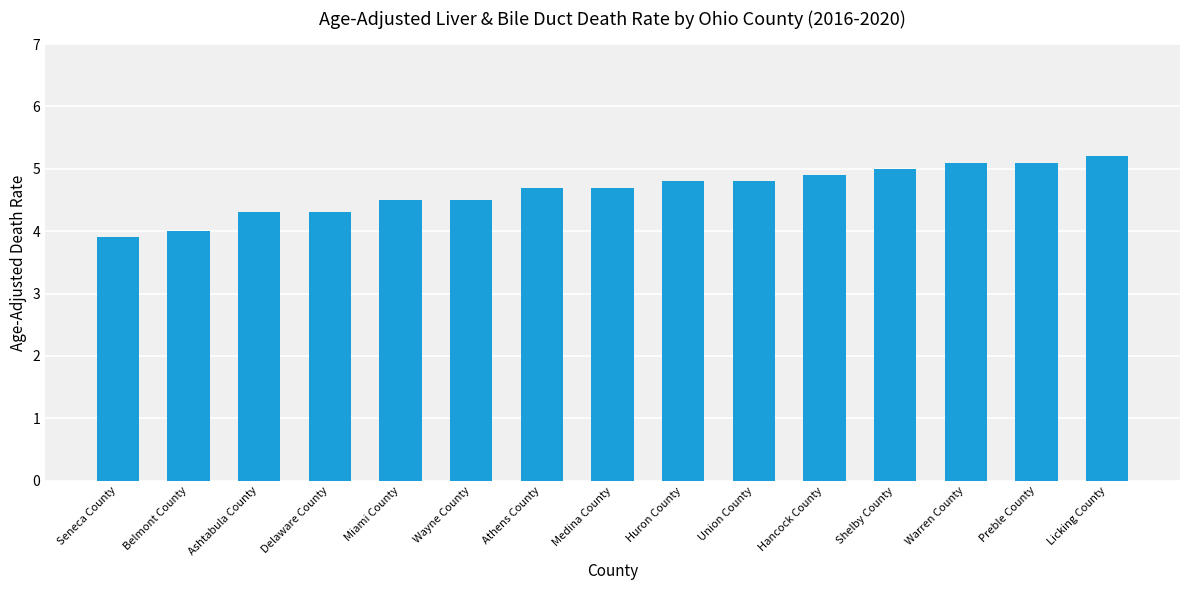

How many categories are shown in the chart?

15